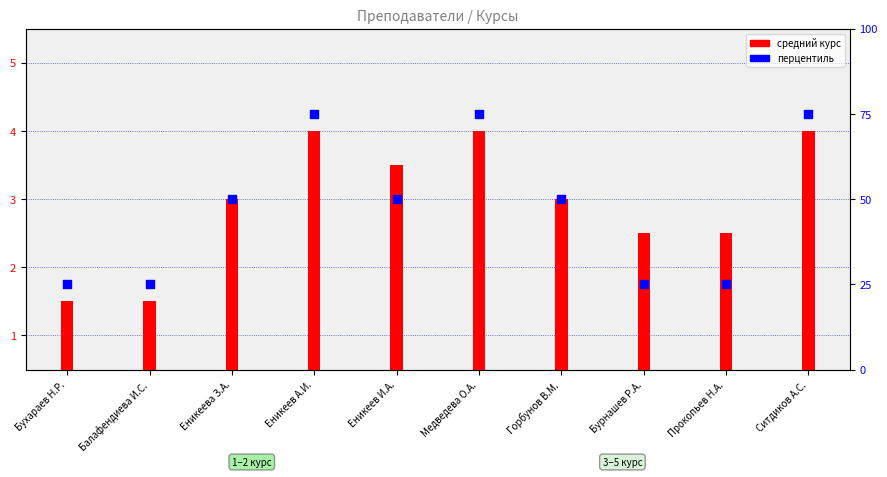

Which series contains the lowest Y value?

средний курс